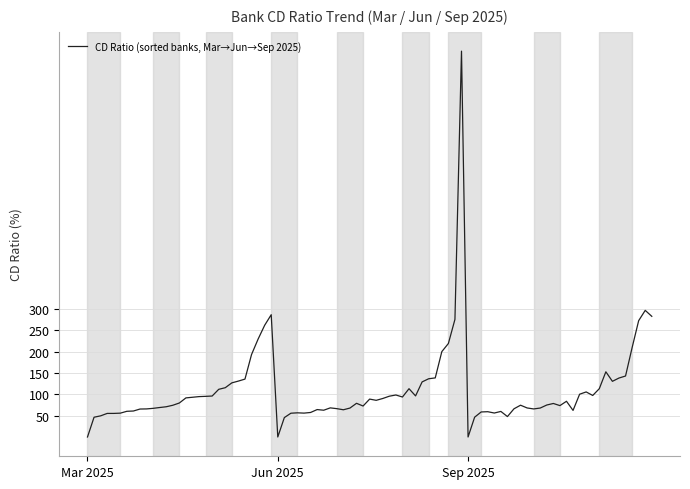

What is the difference between the maximum and minimum values?

904.9